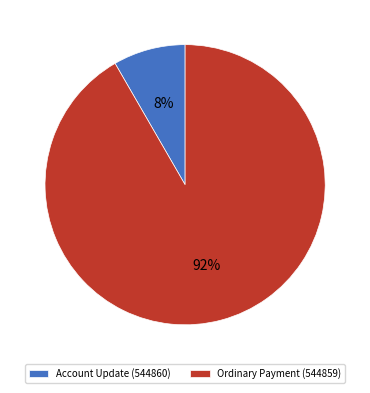

Is the sum of Ordinary Payment (544859) and Account Update (544860) greater than half?

Yes